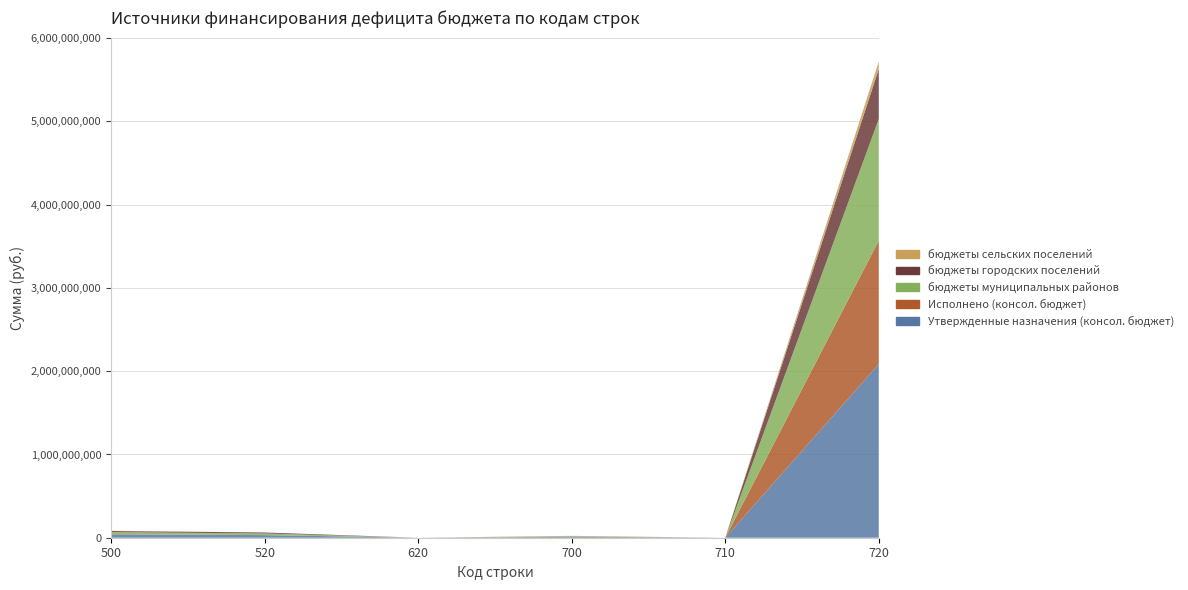

Reading right to left, extract all data points from this chart.

Утвержденные назначения (консол. бюджет): 2086141242.2	0.0	9493250.8	0.0	31394323.9	40887574.7
Исполнено (консол. бюджет): 1482987829.1	0.0	3442419.7	0.0	0.0	2192864.1
бюджеты муниципальных районов: 1459965818.5	0.0	4981300.4	0.0	19749743.9	24731044.4
бюджеты городских поселений: 601188825.5	0.0	1091021.4	0.0	11899980.0	12991001.4
бюджеты сельских поселений: 90619053.2	0.0	3420929.0	0.0	0.0	3165529.0